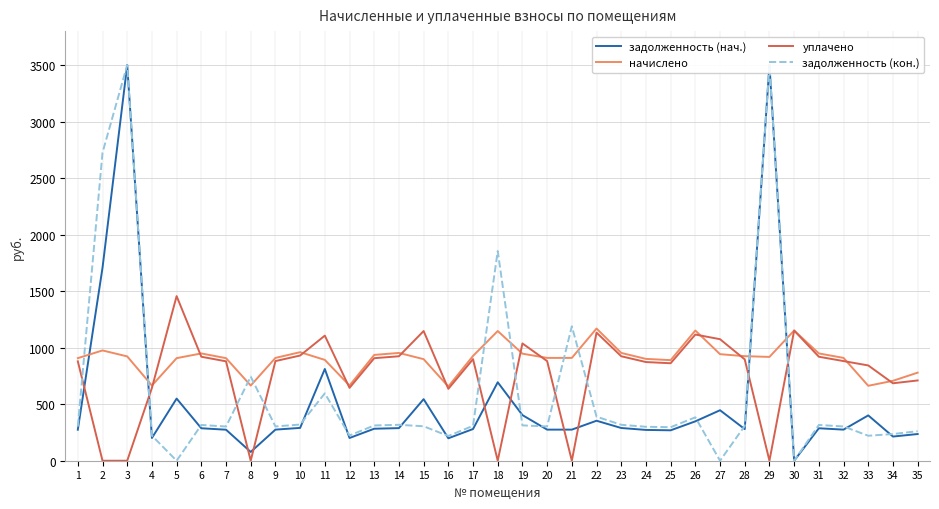

How many lines are shown in the chart?

4